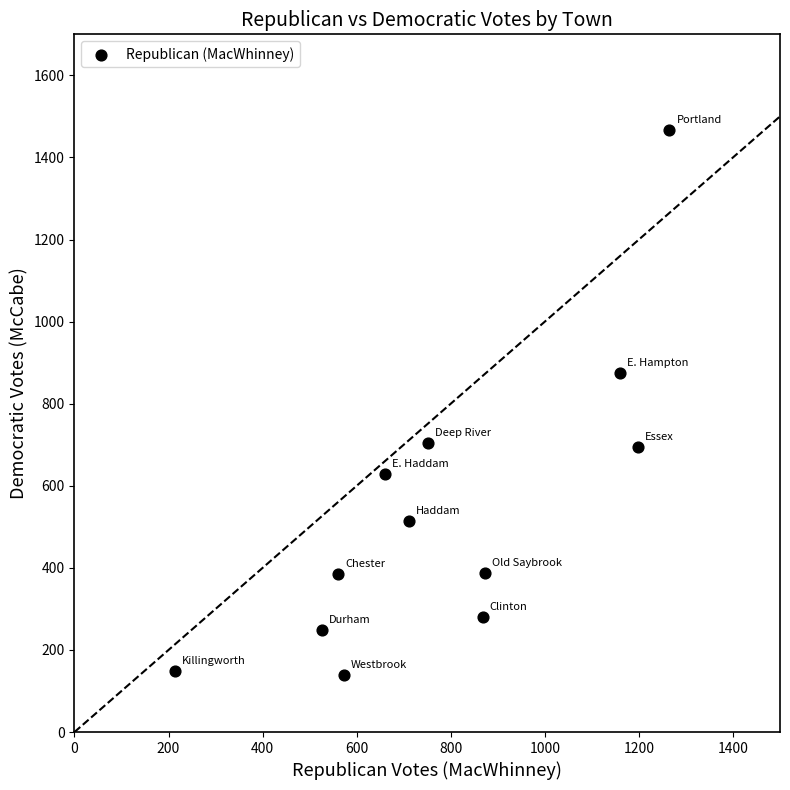

What Y value in the scatter plot is closest to 802?

875